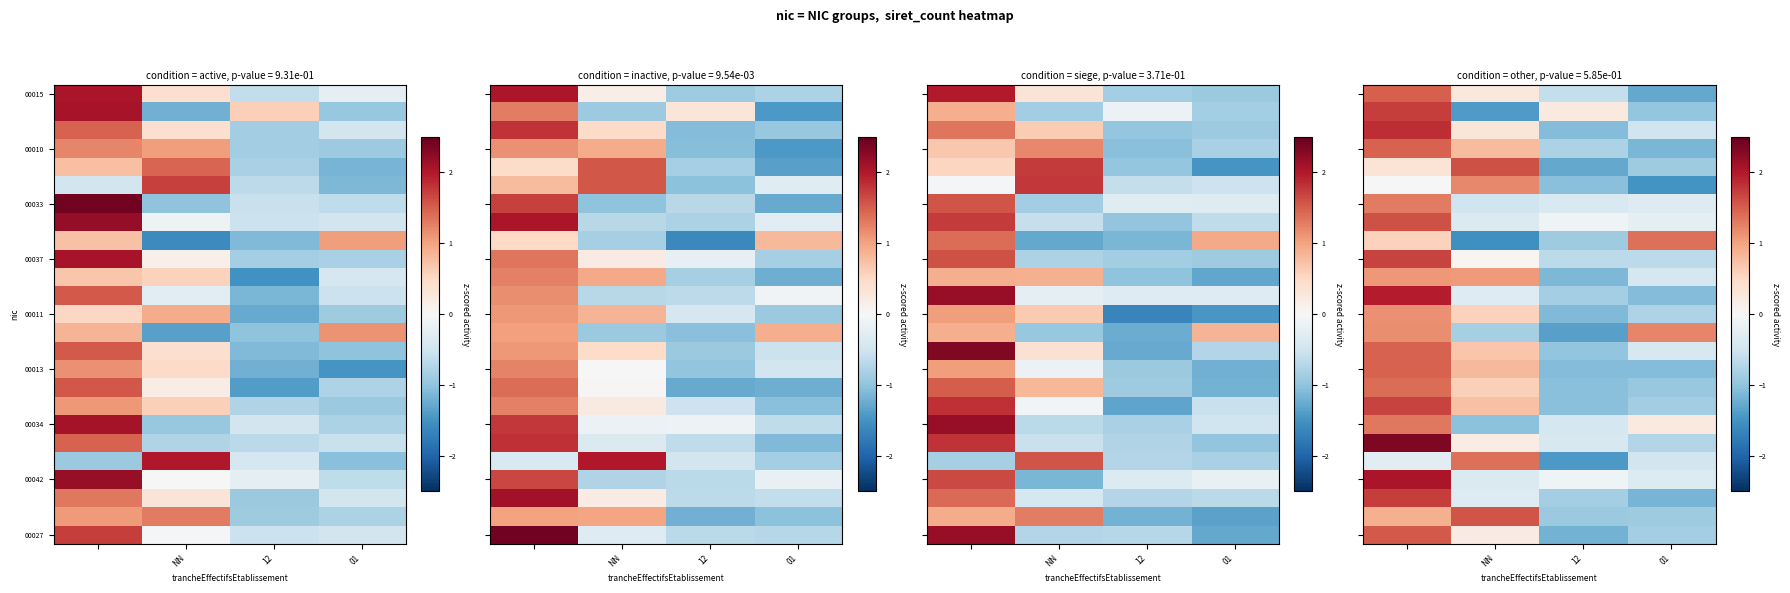

Which series has the largest range (max minus min)?

row_1